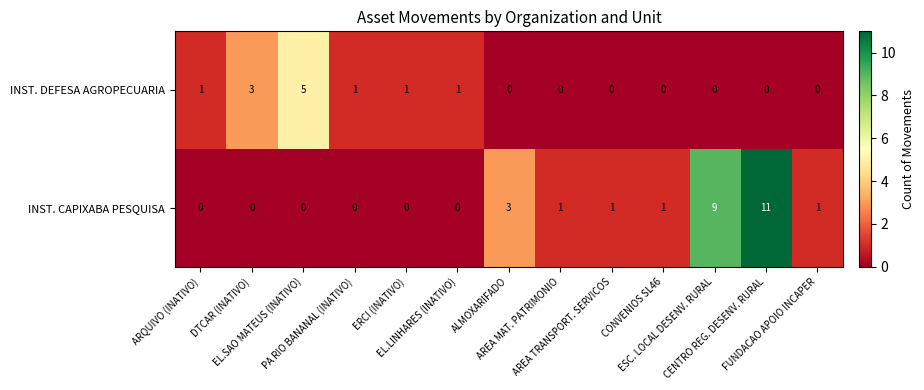

Which series has the widest spread of values?

INST. CAPIXABA PESQUISA